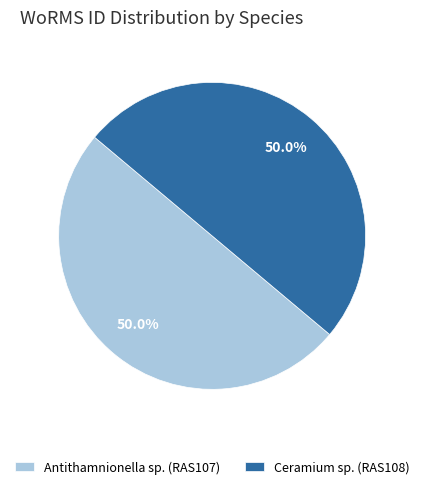

To the nearest percent, what portion does Antithamnionella sp. (RAS107) represent?

50%